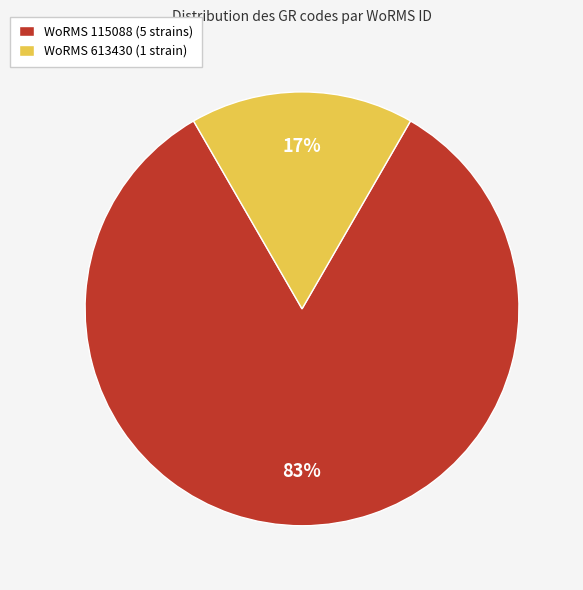

Is there a majority slice in this chart?

Yes